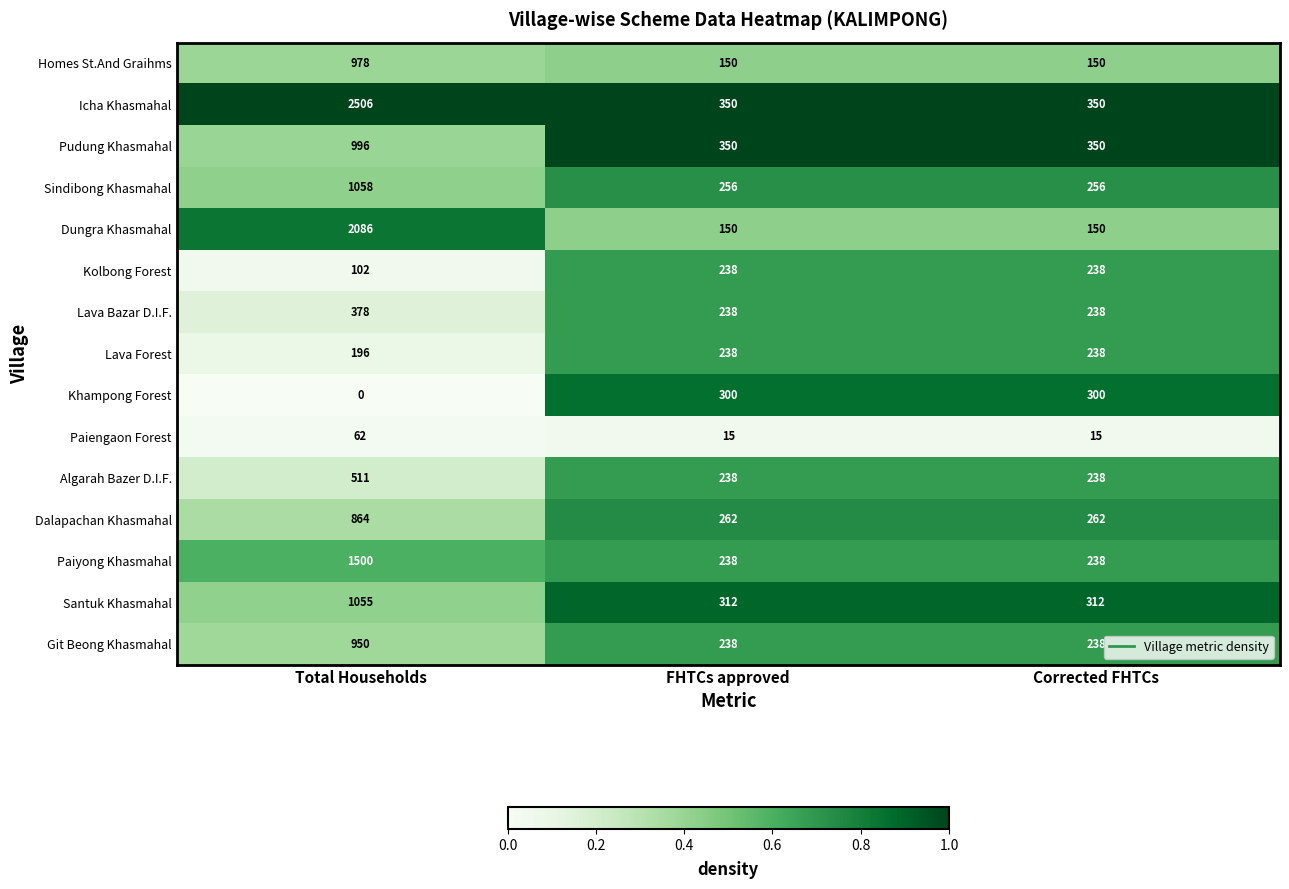

What is the sum of all Algarah Bazer D.I.F. values?

987